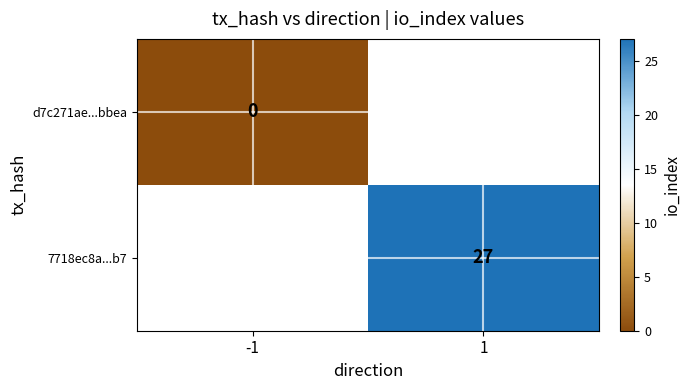

True or false: 7718ec8a...b7 has a value of 27 at 1.

True